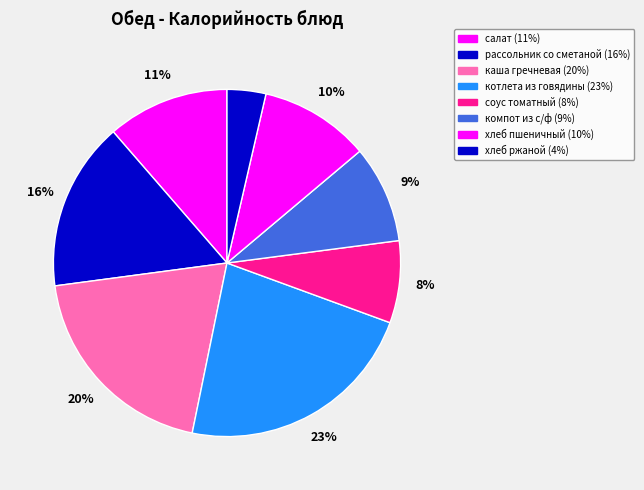

What is the largest slice in the pie chart?

котлета из говядины